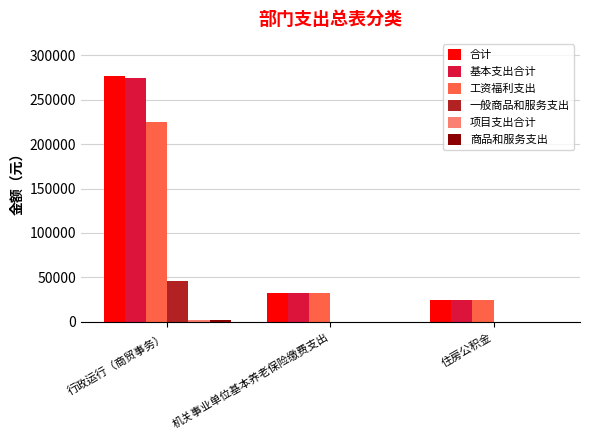

Which label corresponds to the largest value in the chart?

行政运行（商贸事务）